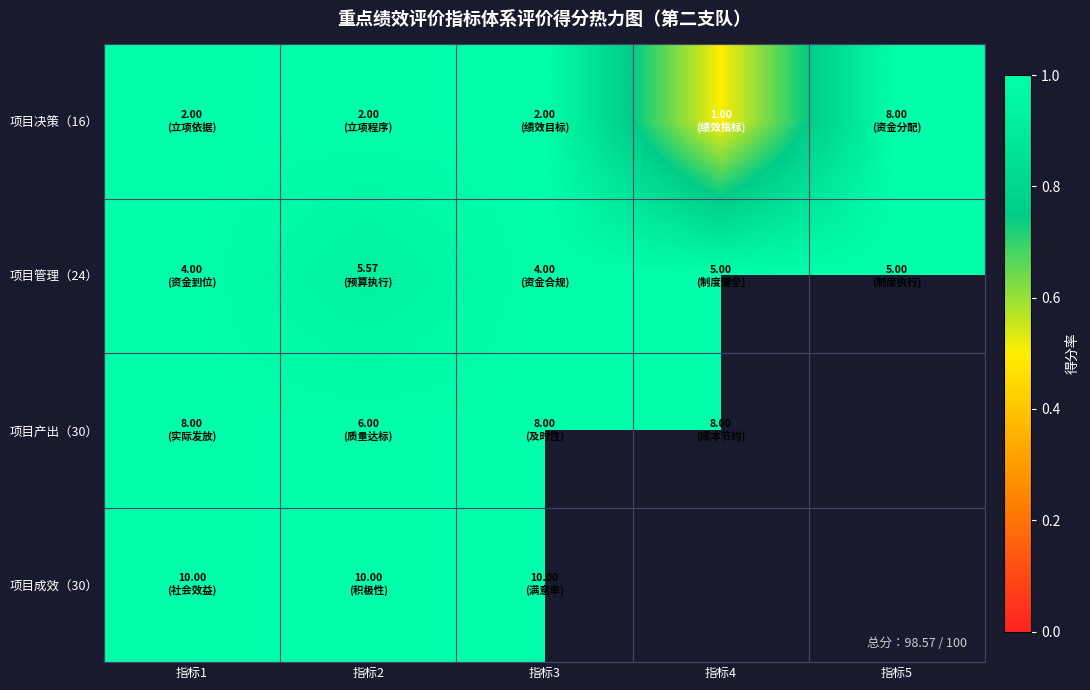

What is the sum of the 项目决策（16） values at 指标1 and 指标4?

1.5